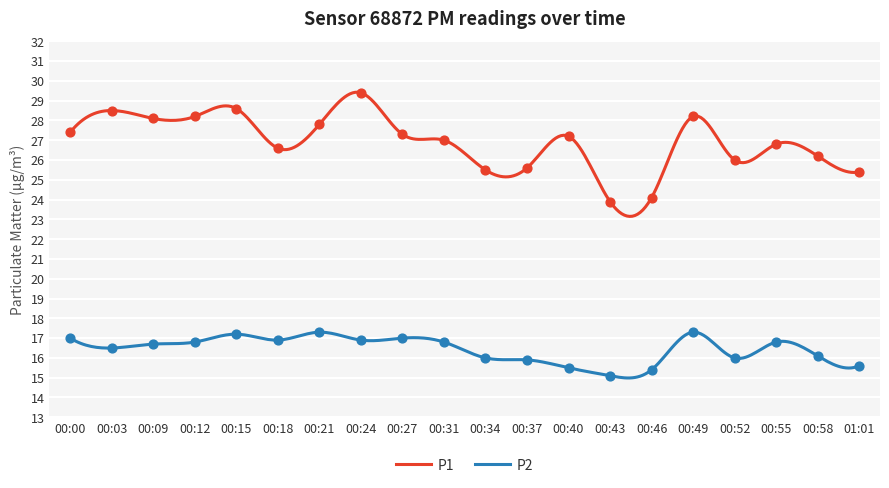

At which category is the sum across all series the highest?

00:24